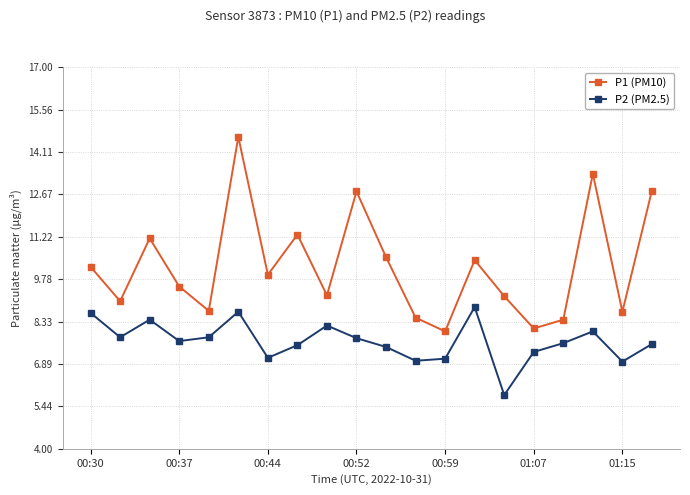

Which series has the largest range (max minus min)?

P1 (PM10)